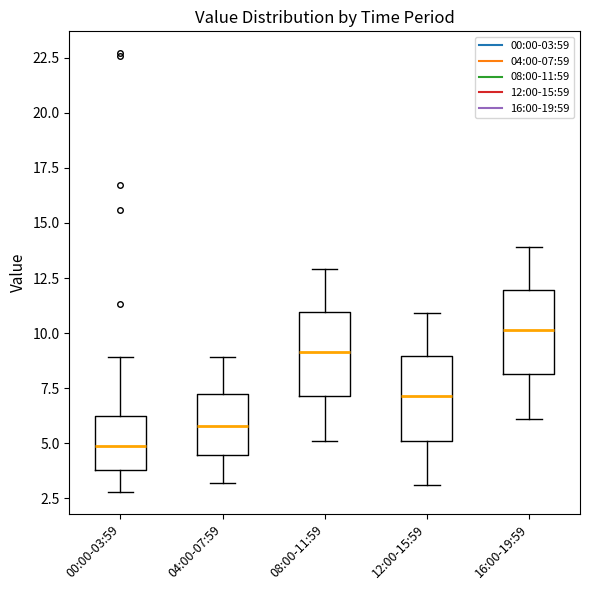

Which box's median line is the highest?

16:00-19:59